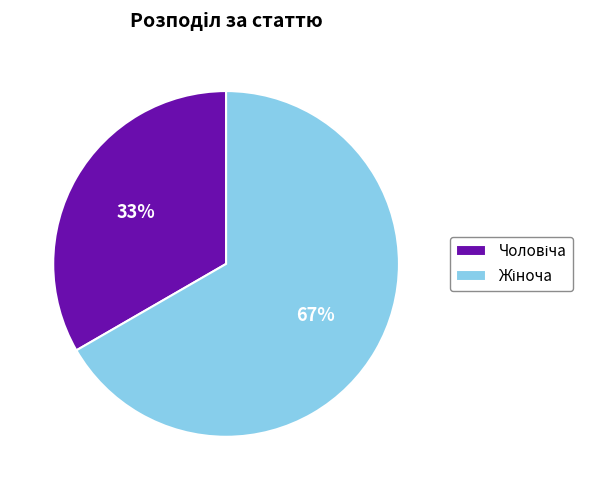

To the nearest percent, what is the average slice percentage?

50%